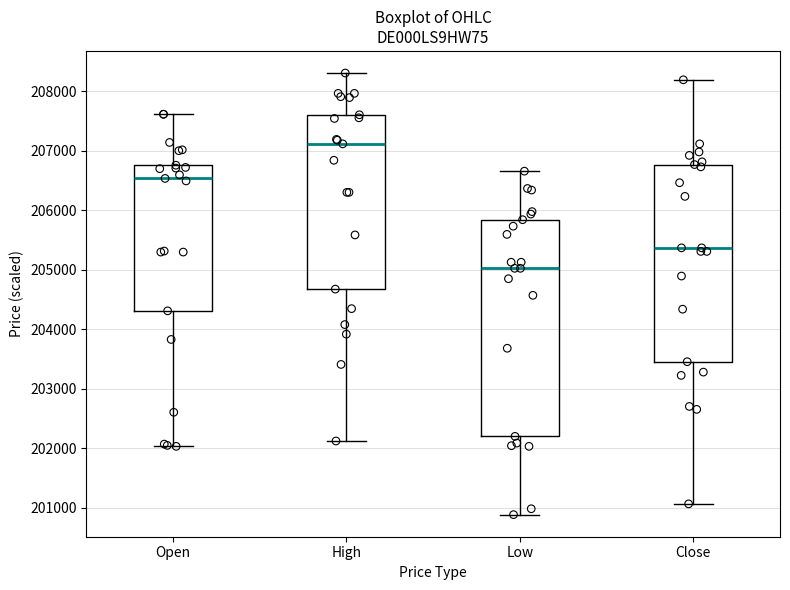

Where is the lower edge of the box for Low on the y-axis? The values are not printed on the chart, so give them approximately, as read against the axis.

202200